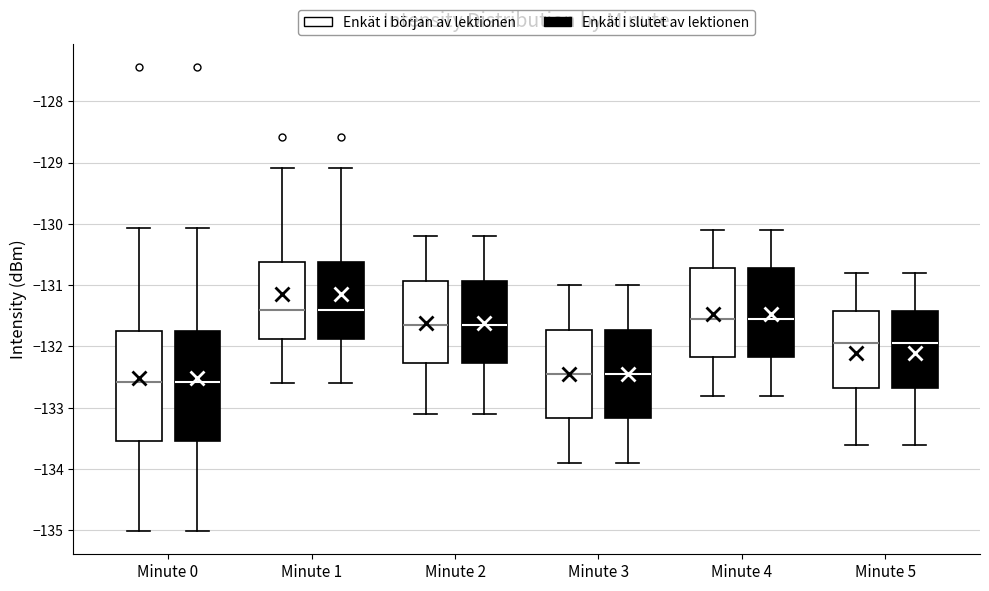

Reading left to right, read every box against the y-axis: the position of its median line, the range the box covers, and the ends of its whiskers. The values are not printed on the chart, so give them approximately, as read against the axis.

Minute 0 (Enkät i början av lektionen): median -132.6, box -133.5 to -131.8, whiskers -135.0 to -130.1
Minute 0 (Enkät i slutet av lektionen): median -132.6, box -133.5 to -131.8, whiskers -135.0 to -130.1
Minute 1 (Enkät i början av lektionen): median -131.4, box -131.9 to -130.6, whiskers -132.6 to -129.1
Minute 1 (Enkät i slutet av lektionen): median -131.4, box -131.9 to -130.6, whiskers -132.6 to -129.1
Minute 2 (Enkät i början av lektionen): median -131.6, box -132.3 to -130.9, whiskers -133.1 to -130.2
Minute 2 (Enkät i slutet av lektionen): median -131.6, box -132.3 to -130.9, whiskers -133.1 to -130.2
Minute 3 (Enkät i början av lektionen): median -132.4, box -133.2 to -131.7, whiskers -133.9 to -131.0
Minute 3 (Enkät i slutet av lektionen): median -132.4, box -133.2 to -131.7, whiskers -133.9 to -131.0
Minute 4 (Enkät i början av lektionen): median -131.5, box -132.2 to -130.7, whiskers -132.8 to -130.1
Minute 4 (Enkät i slutet av lektionen): median -131.5, box -132.2 to -130.7, whiskers -132.8 to -130.1
Minute 5 (Enkät i början av lektionen): median -131.9, box -132.7 to -131.4, whiskers -133.6 to -130.8
Minute 5 (Enkät i slutet av lektionen): median -131.9, box -132.7 to -131.4, whiskers -133.6 to -130.8